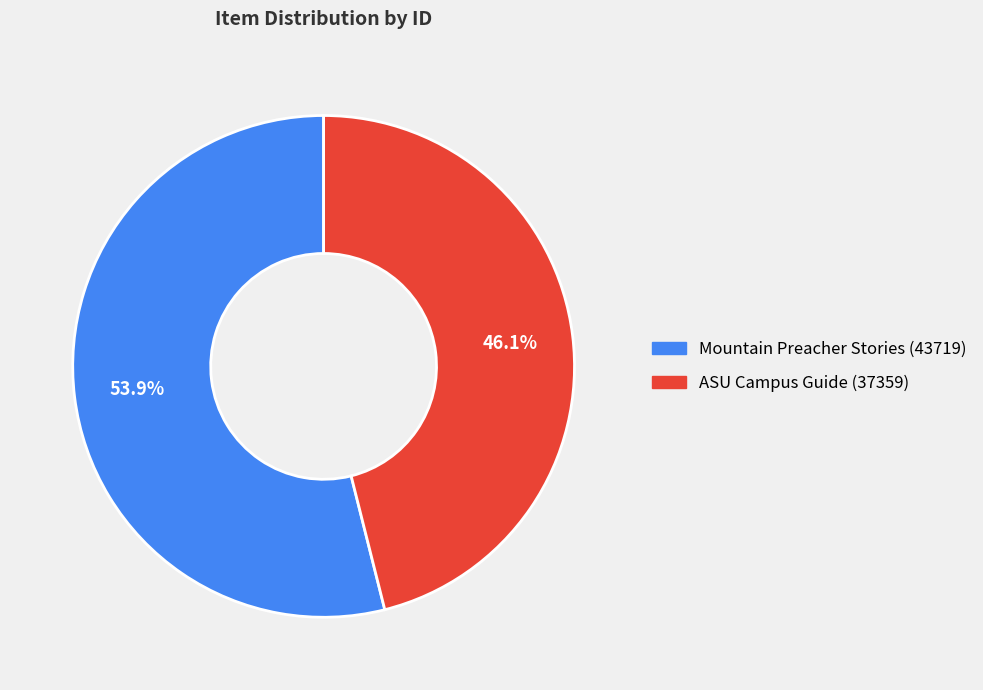

Is the sum of Mountain Preacher Stories (43719) and ASU Campus Guide (37359) greater than half?

Yes